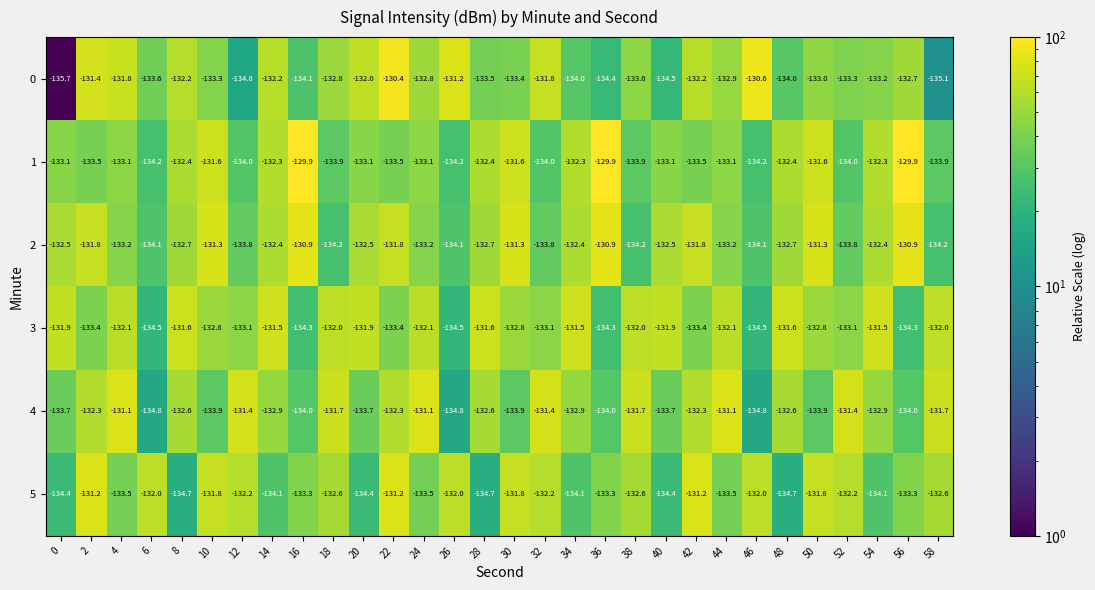

Where does the 4 series first go above -132?

4